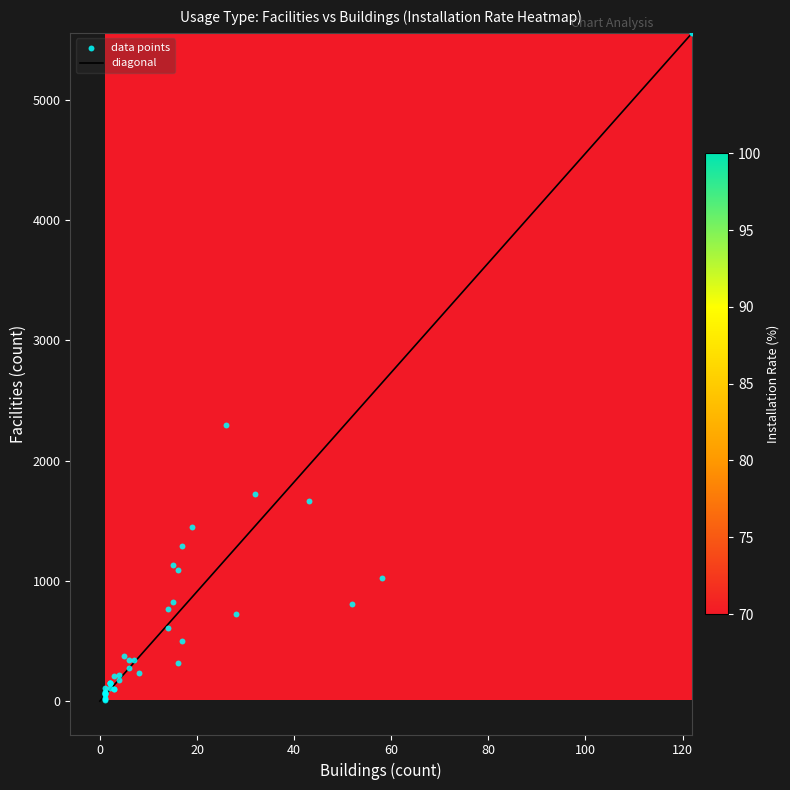

What is the maximum value shown in the chart?

5559.0